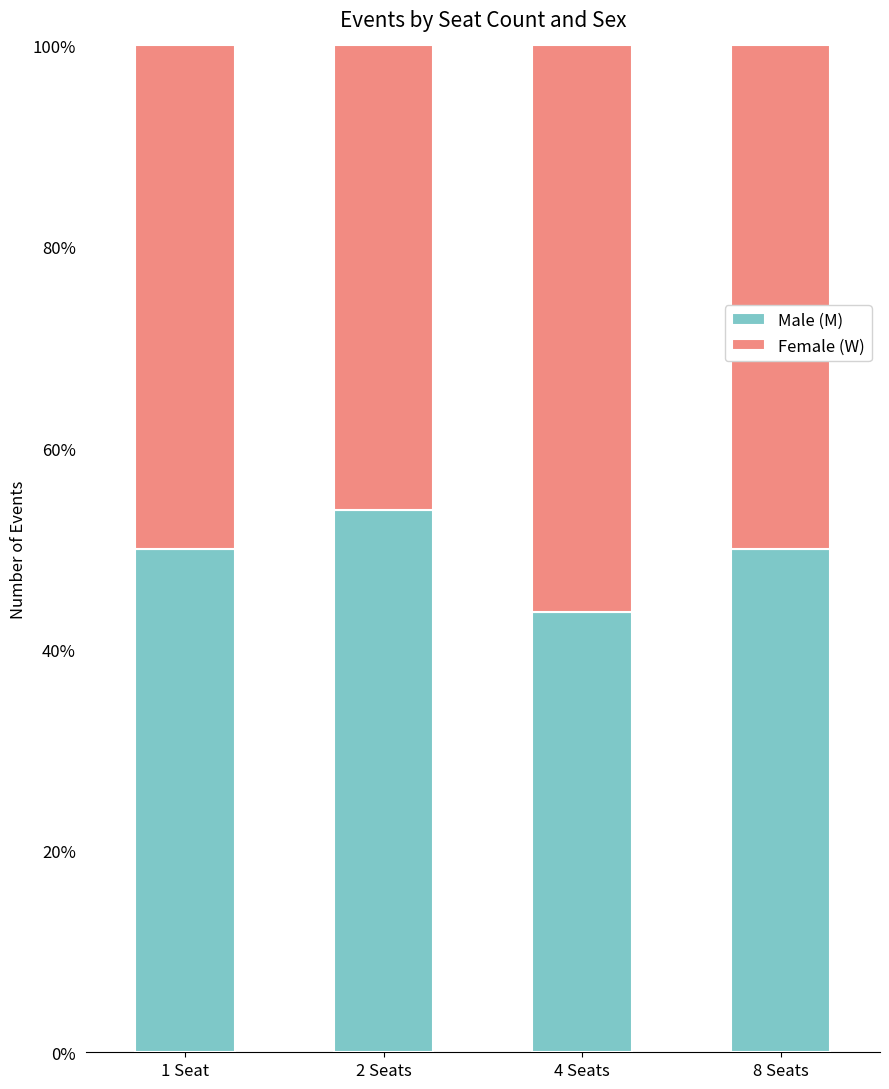

Reading left to right, transcribe the values for Male (M).

1 Seat=50.0	2 Seats=53.8	4 Seats=43.8	8 Seats=50.0